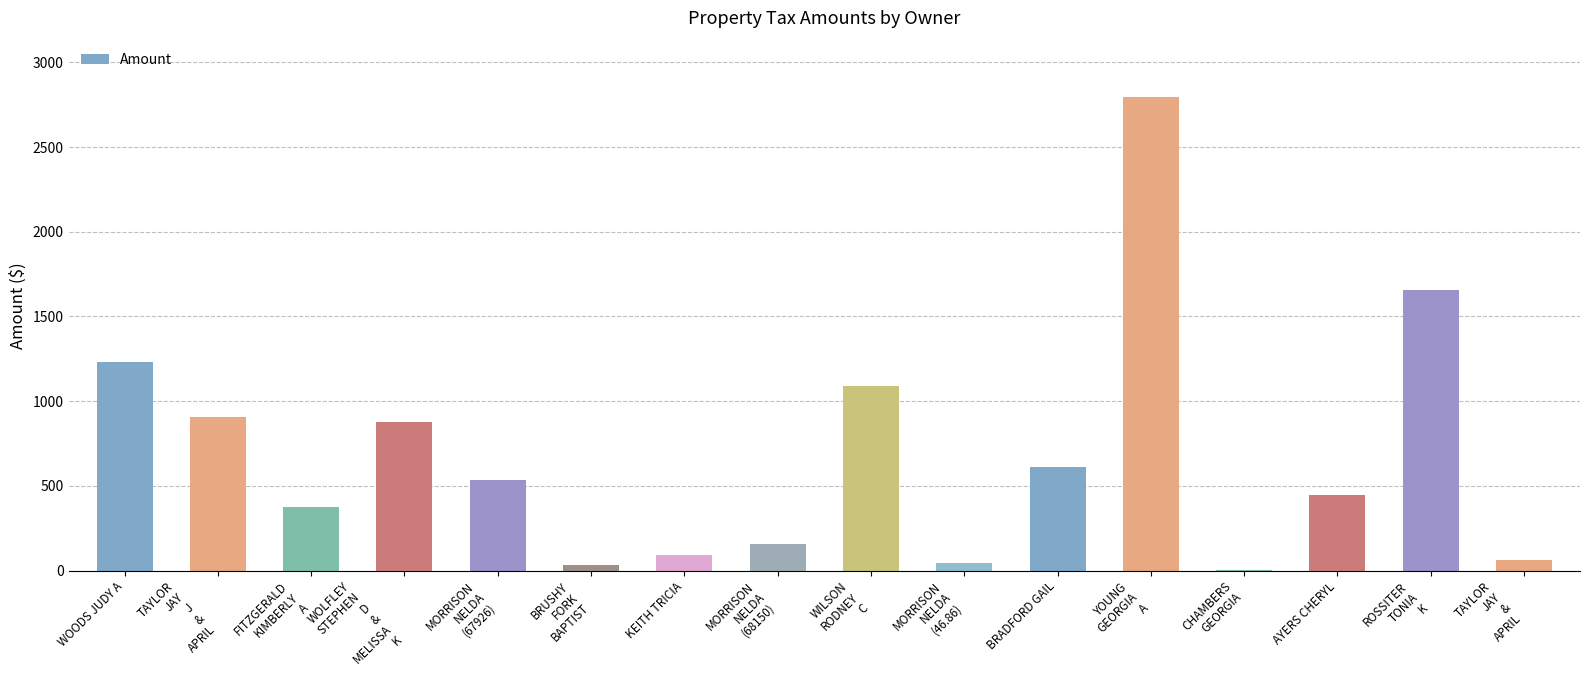

What is the change in value from WOLFLEY
STEPHEN
D
&
MELISSA
K to KEITH TRICIA?

-783.8